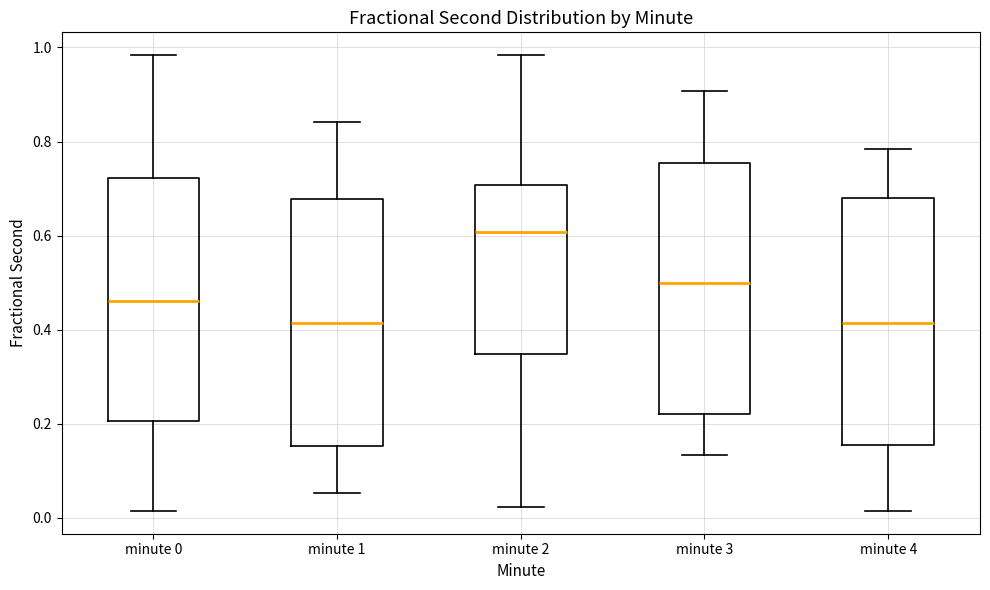

Reading left to right, transcribe this box plot: for each box, give where its median line is, the range the box spans, and where its two whiskers end, as read against the y-axis. The values are not printed on the chart, so give them approximately, as read against the axis.

minute 0: median 0.46, box 0.20 to 0.72, whiskers 0.02 to 0.98
minute 1: median 0.42, box 0.16 to 0.68, whiskers 0.06 to 0.84
minute 2: median 0.60, box 0.34 to 0.70, whiskers 0.02 to 0.98
minute 3: median 0.50, box 0.22 to 0.76, whiskers 0.14 to 0.90
minute 4: median 0.42, box 0.16 to 0.68, whiskers 0.02 to 0.78